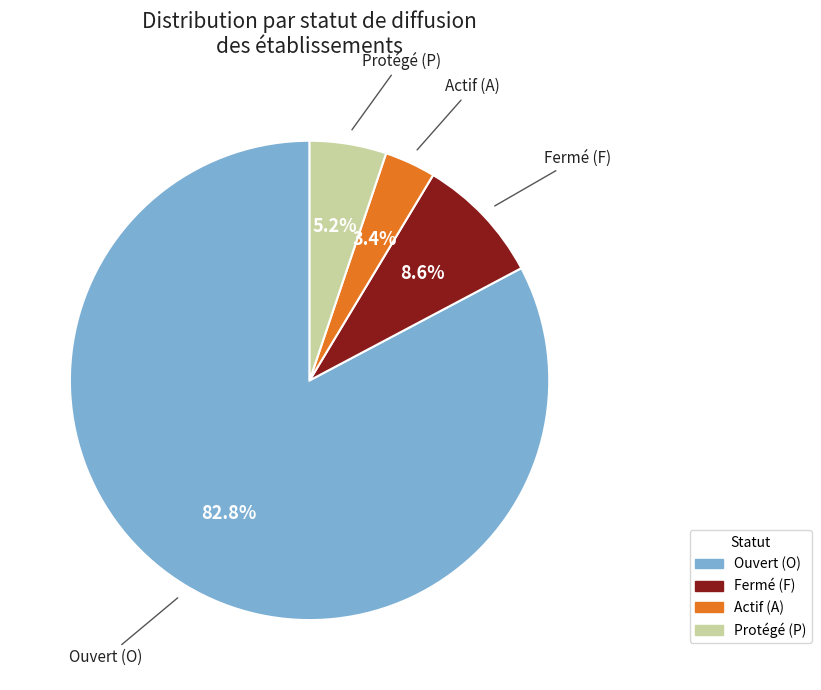

What percentage is NOT represented by Actif (A)?

96.6%